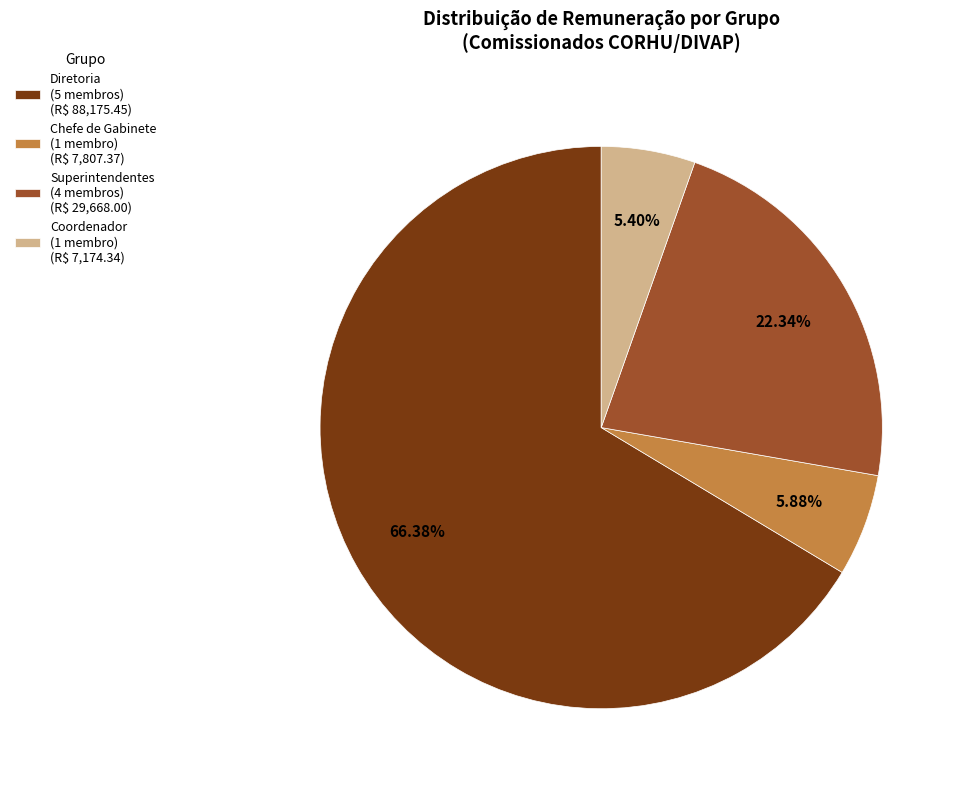

Which category accounts for the majority?

Diretoria (5 membros) (R$ 88,175.45)